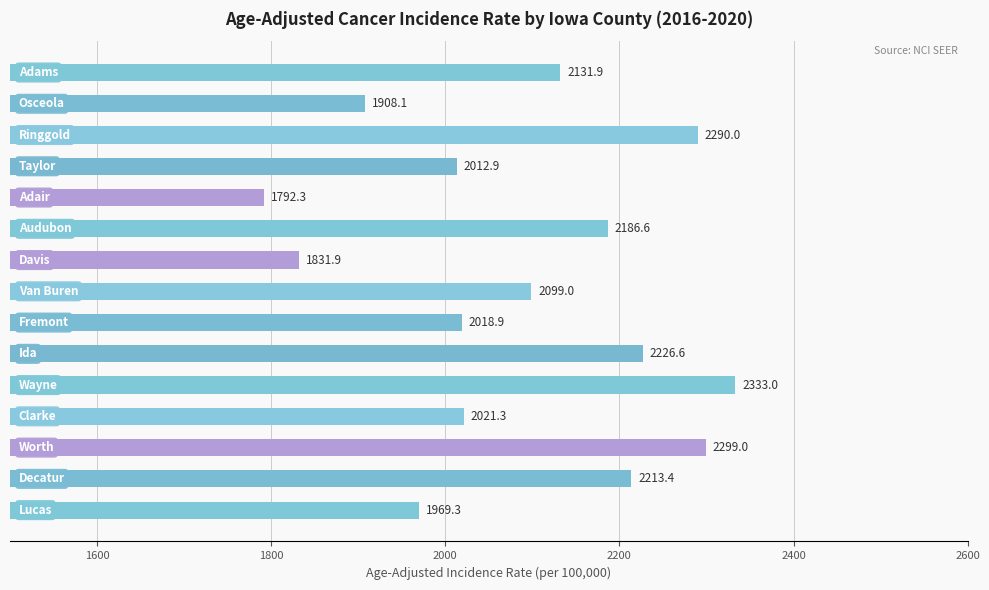

What is the smallest value displayed?

1792.3